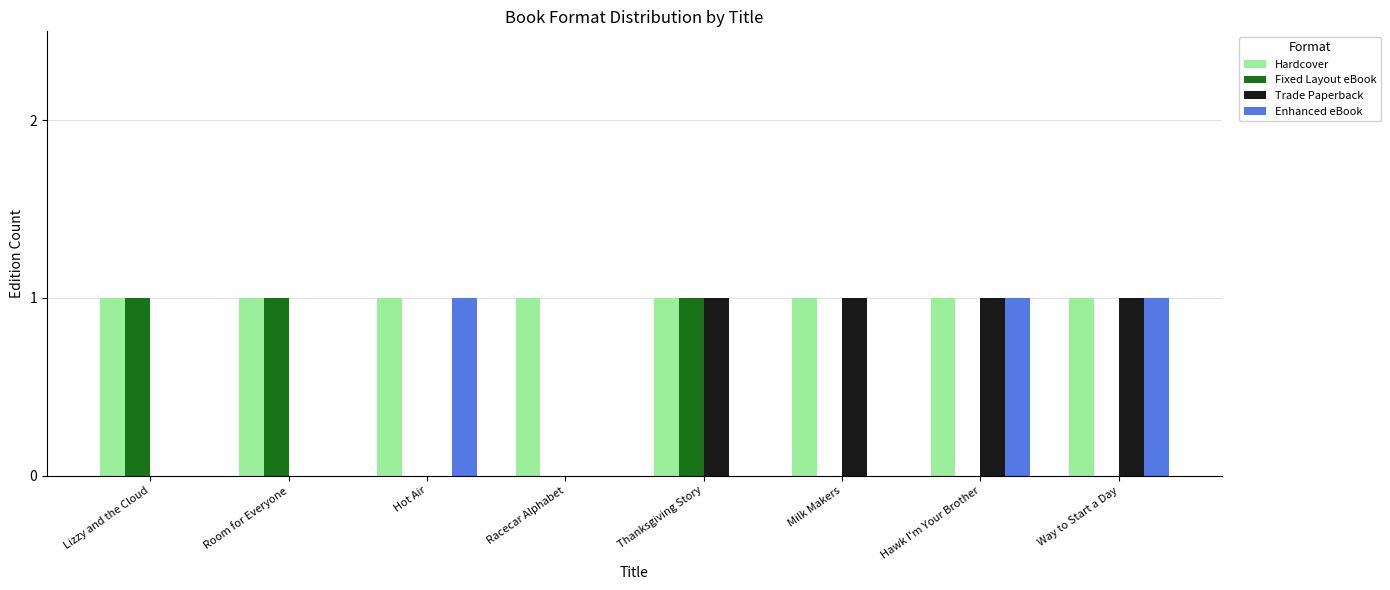

True or false: Enhanced eBook has a value of 0 at Hot Air.

False